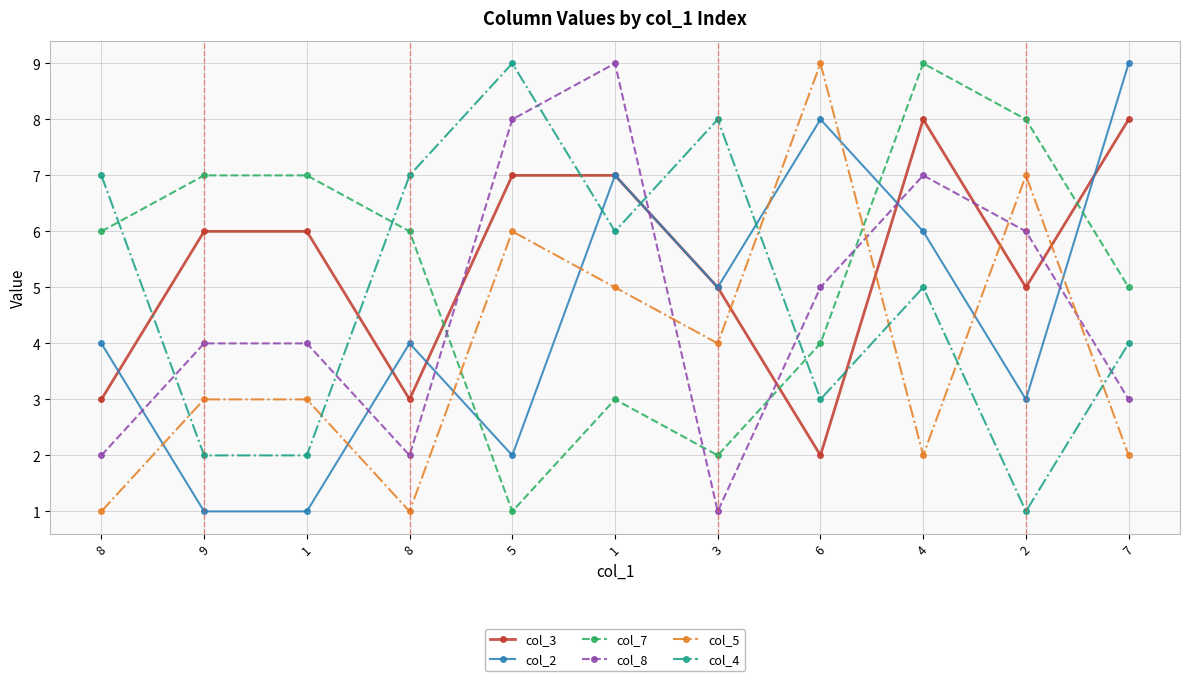

True or false: col_3 has more than 1 interior local peaks.

False